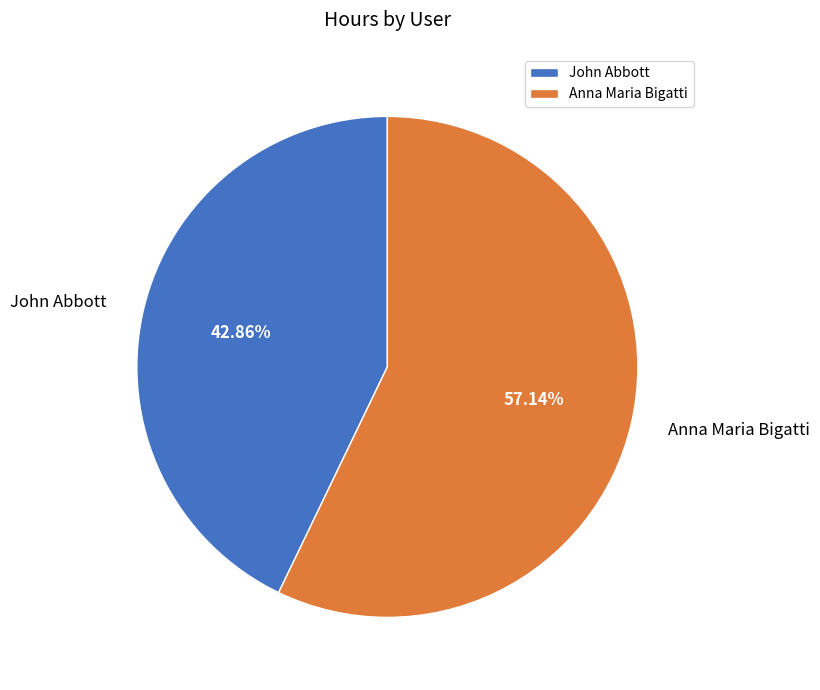

To the nearest percent, what percentage of the pie is Anna Maria Bigatti?

57%